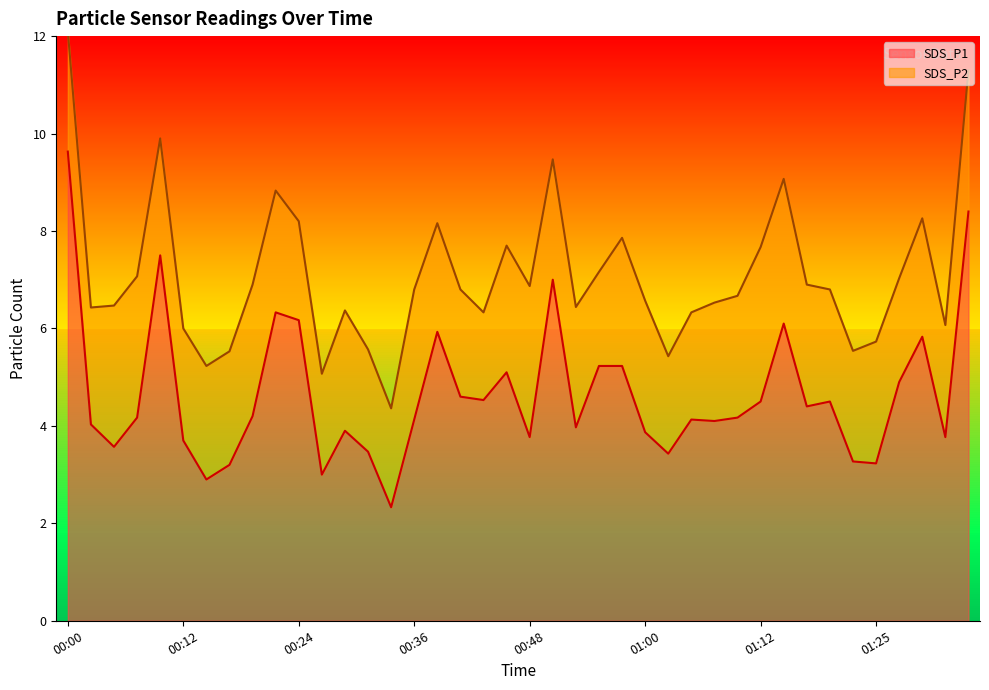

Rank the categories by value from lowest to highest.

00:34, 00:14, 00:26, 00:17, 01:25, 01:22, 01:03, 00:31, 00:04, 00:12, 00:48, 01:32, 01:00, 00:29, 00:53, 00:02, 01:08, 00:36, 01:05, 00:07, 01:10, 00:19, 01:17, 01:12, 01:20, 00:43, 00:41, 01:27, 00:46, 00:55, 00:58, 01:29, 00:38, 01:15, 00:24, 00:21, 00:51, 00:09, 01:34, 00:00